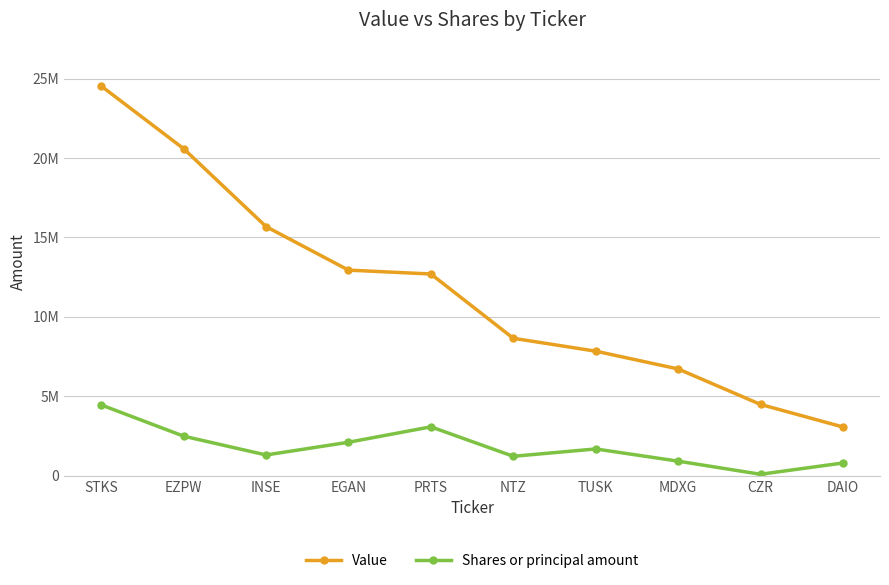

True or false: Shares or principal amount and Value cross at least once.

False